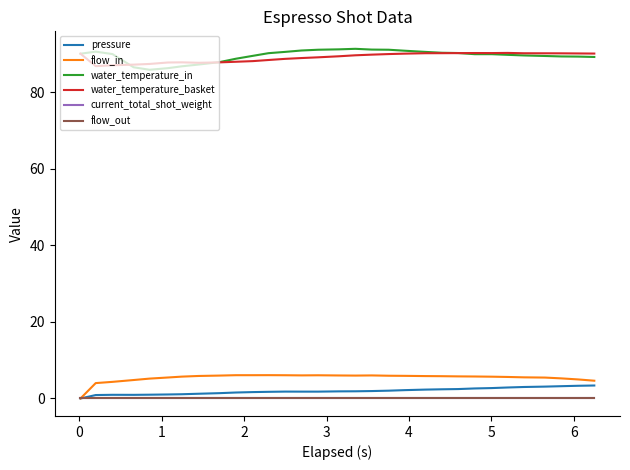

Is this an area chart (filled region under the line)?

No